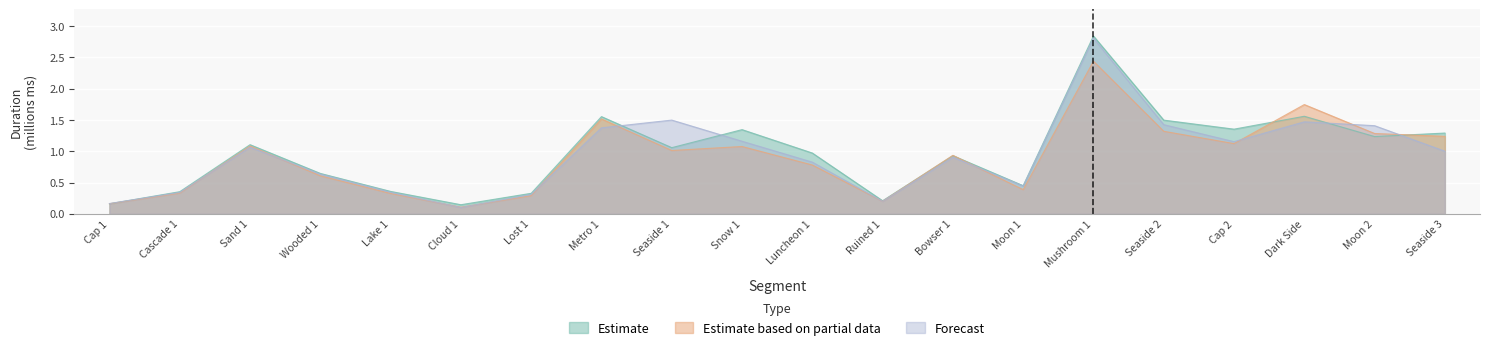

The value of Attempt #14 (Partial) at Snow 1 is 1.8. True or false?

False